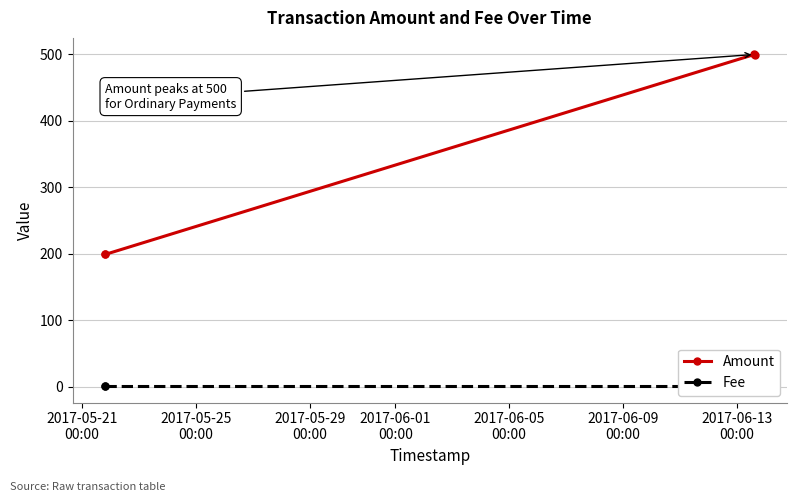

True or false: Fee and Amount cross at least once.

False